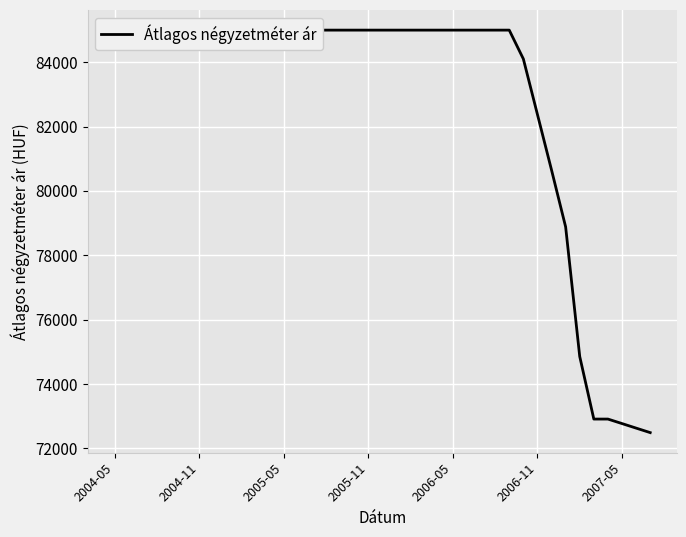

How many data points does each series have?

39